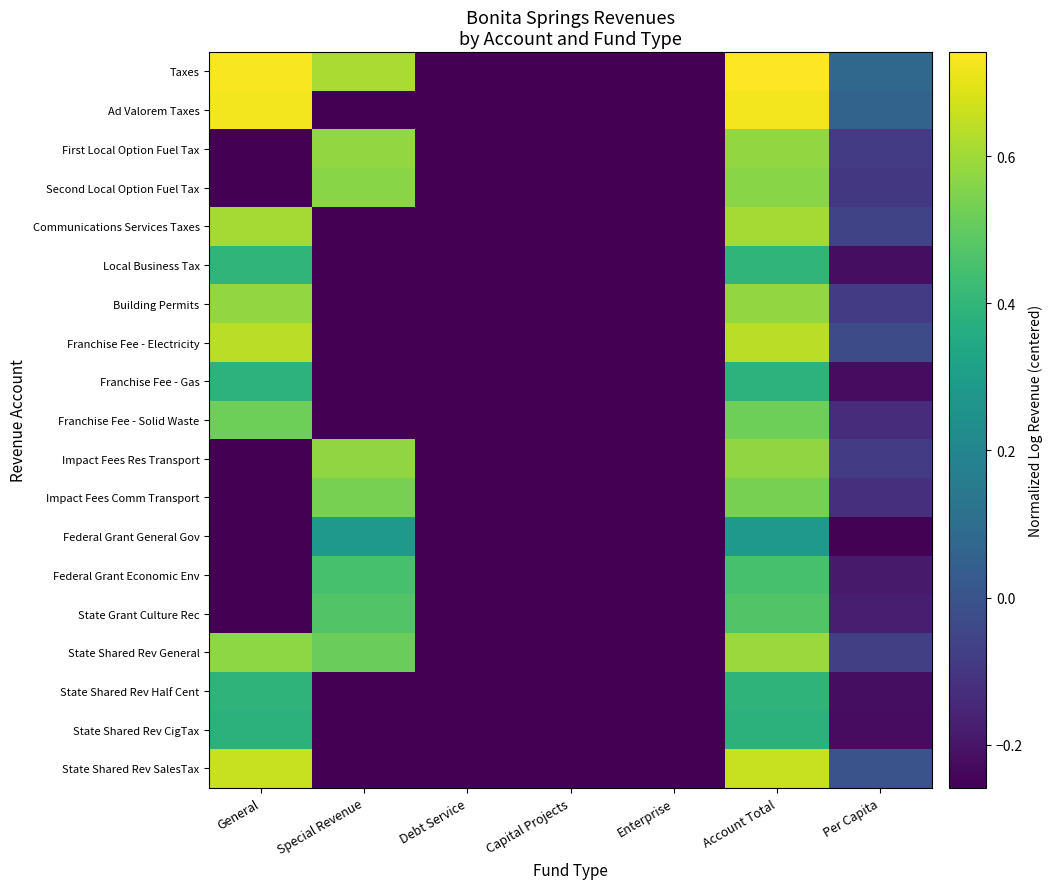

Reading right to left, what are all the values shown in this chart?

Taxes: Per Capita=0.1	Account Total=0.7	Enterprise=-0.3	Capital Projects=-0.3	Debt Service=-0.3	Special Revenue=0.6	General=0.7
Ad Valorem Taxes: Per Capita=0.1	Account Total=0.7	Enterprise=-0.3	Capital Projects=-0.3	Debt Service=-0.3	Special Revenue=-0.3	General=0.7
First Local Option Fuel Tax: Per Capita=-0.1	Account Total=0.6	Enterprise=-0.3	Capital Projects=-0.3	Debt Service=-0.3	Special Revenue=0.6	General=-0.3
Second Local Option Fuel Tax: Per Capita=-0.1	Account Total=0.6	Enterprise=-0.3	Capital Projects=-0.3	Debt Service=-0.3	Special Revenue=0.6	General=-0.3
Communications Services Taxes: Per Capita=-0.1	Account Total=0.6	Enterprise=-0.3	Capital Projects=-0.3	Debt Service=-0.3	Special Revenue=-0.3	General=0.6
Local Business Tax: Per Capita=-0.2	Account Total=0.4	Enterprise=-0.3	Capital Projects=-0.3	Debt Service=-0.3	Special Revenue=-0.3	General=0.4
Building Permits: Per Capita=-0.1	Account Total=0.6	Enterprise=-0.3	Capital Projects=-0.3	Debt Service=-0.3	Special Revenue=-0.3	General=0.6
Franchise Fee - Electricity: Per Capita=-0.0	Account Total=0.6	Enterprise=-0.3	Capital Projects=-0.3	Debt Service=-0.3	Special Revenue=-0.3	General=0.6
Franchise Fee - Gas: Per Capita=-0.2	Account Total=0.4	Enterprise=-0.3	Capital Projects=-0.3	Debt Service=-0.3	Special Revenue=-0.3	General=0.4
Franchise Fee - Solid Waste: Per Capita=-0.1	Account Total=0.5	Enterprise=-0.3	Capital Projects=-0.3	Debt Service=-0.3	Special Revenue=-0.3	General=0.5
Impact Fees Res Transport: Per Capita=-0.1	Account Total=0.6	Enterprise=-0.3	Capital Projects=-0.3	Debt Service=-0.3	Special Revenue=0.6	General=-0.3
Impact Fees Comm Transport: Per Capita=-0.1	Account Total=0.5	Enterprise=-0.3	Capital Projects=-0.3	Debt Service=-0.3	Special Revenue=0.5	General=-0.3
Federal Grant General Gov: Per Capita=-0.3	Account Total=0.3	Enterprise=-0.3	Capital Projects=-0.3	Debt Service=-0.3	Special Revenue=0.3	General=-0.3
Federal Grant Economic Env: Per Capita=-0.2	Account Total=0.5	Enterprise=-0.3	Capital Projects=-0.3	Debt Service=-0.3	Special Revenue=0.5	General=-0.3
State Grant Culture Rec: Per Capita=-0.2	Account Total=0.5	Enterprise=-0.3	Capital Projects=-0.3	Debt Service=-0.3	Special Revenue=0.5	General=-0.3
State Shared Rev General: Per Capita=-0.1	Account Total=0.6	Enterprise=-0.3	Capital Projects=-0.3	Debt Service=-0.3	Special Revenue=0.5	General=0.6
State Shared Rev Half Cent: Per Capita=-0.2	Account Total=0.4	Enterprise=-0.3	Capital Projects=-0.3	Debt Service=-0.3	Special Revenue=-0.3	General=0.4
State Shared Rev CigTax: Per Capita=-0.2	Account Total=0.4	Enterprise=-0.3	Capital Projects=-0.3	Debt Service=-0.3	Special Revenue=-0.3	General=0.4
State Shared Rev SalesTax: Per Capita=-0.0	Account Total=0.7	Enterprise=-0.3	Capital Projects=-0.3	Debt Service=-0.3	Special Revenue=-0.3	General=0.7